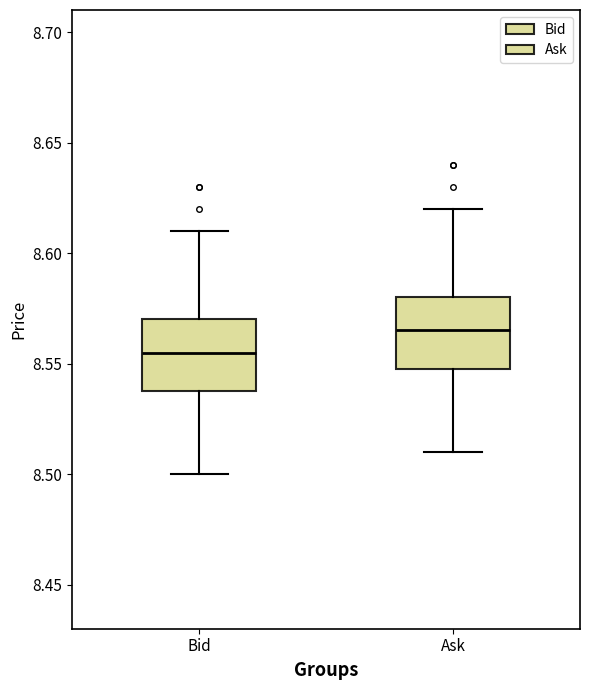

Where does the median line of the box for Bid sit on the y-axis? The values are not printed on the chart, so give them approximately, as read against the axis.

8.555